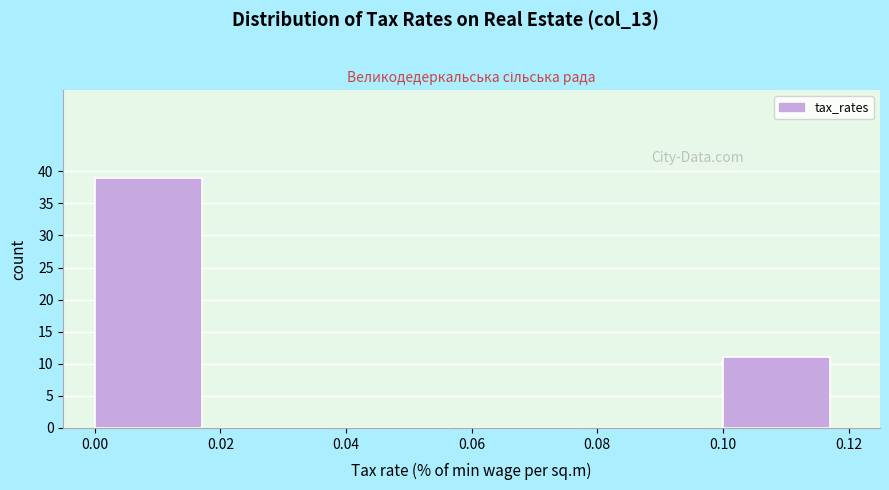

Reading left to right, transcribe this chart: for each bar, give the range it covers on the x-axis and its height. The values are not printed on the chart, so give them approximately, as read against the axis.

0.00 to 0.02: 39
0.02 to 0.04: 0
0.04 to 0.06: 0
0.06 to 0.08: 0
0.08 to 0.10: 0
0.10 to 0.12: 11